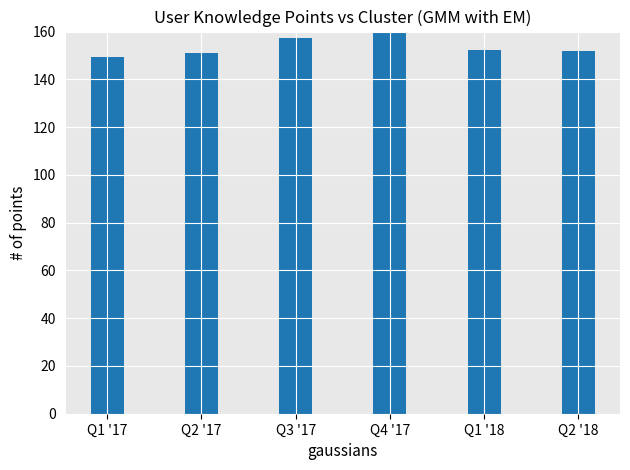

True or false: the data shows 248.0 at Q4 '17.

False